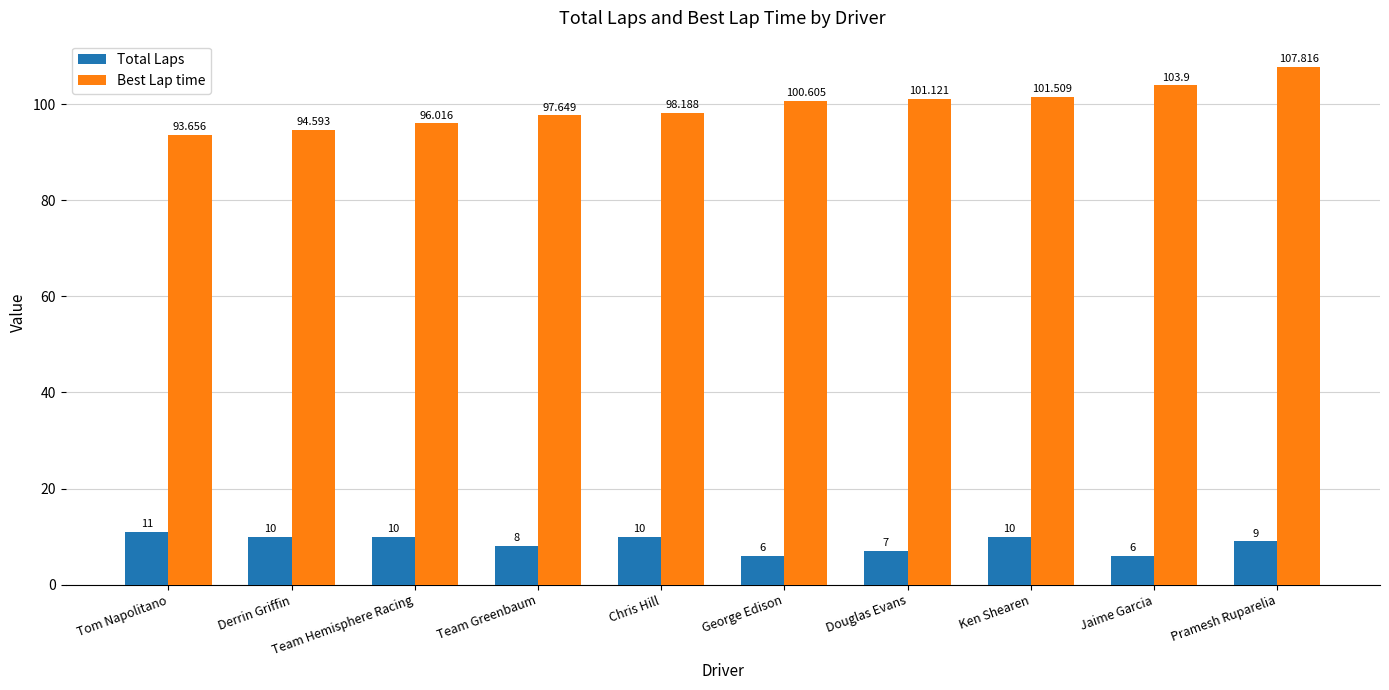

Which series has the largest total across all categories?

Best Lap time